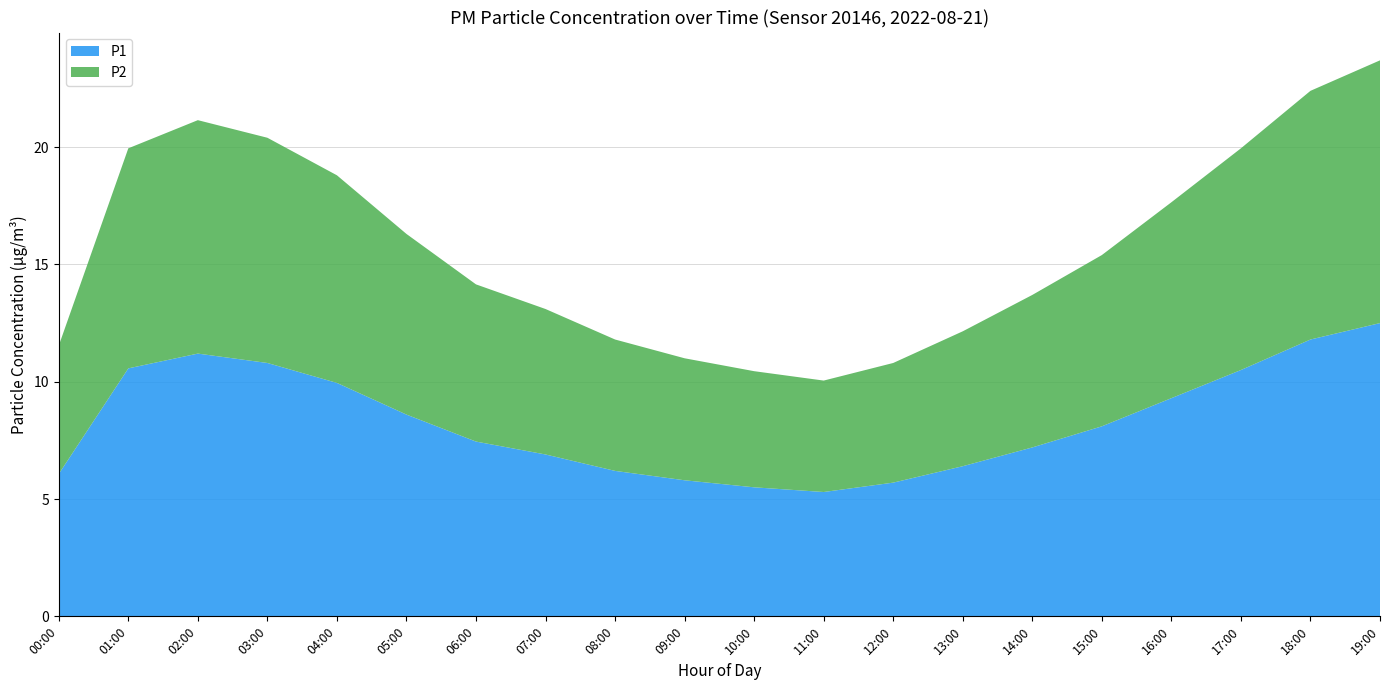

Reading left to right, transcribe all the data shown in this chart.

P1: 6.1	10.6	11.2	10.8	9.9	8.6	7.5	6.9	6.2	5.8	5.5	5.3	5.7	6.4	7.2	8.1	9.3	10.5	11.8	12.5
P2: 5.5	9.4	9.9	9.6	8.8	7.7	6.7	6.2	5.6	5.2	5.0	4.8	5.1	5.8	6.5	7.3	8.3	9.4	10.6	11.2